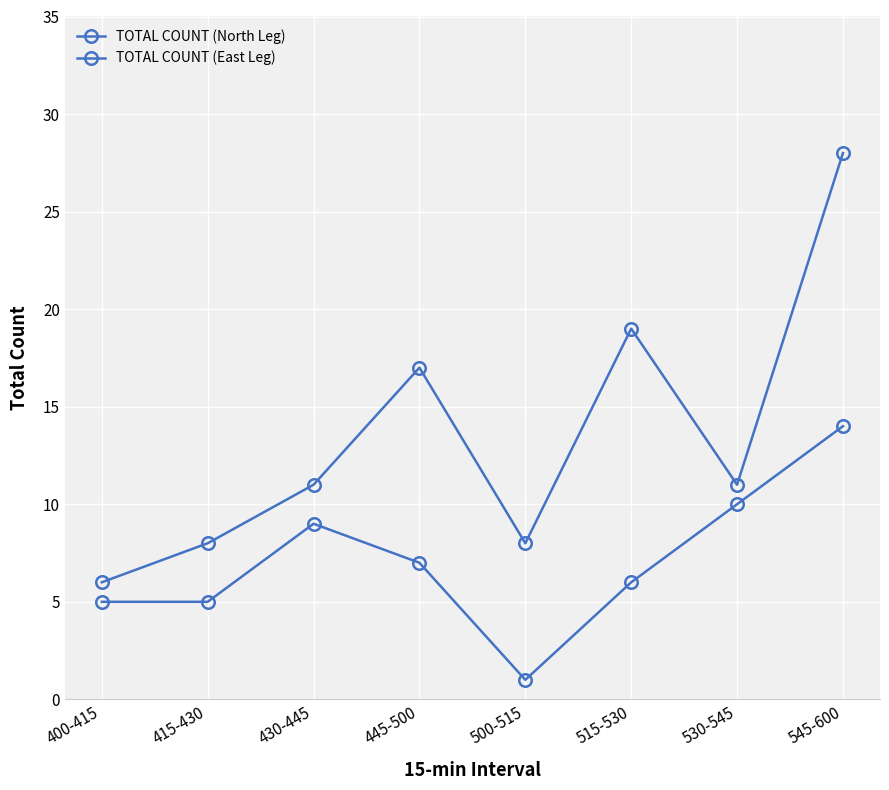

True or false: TOTAL COUNT (North Leg) and TOTAL COUNT (East Leg) intersect in this chart.

False